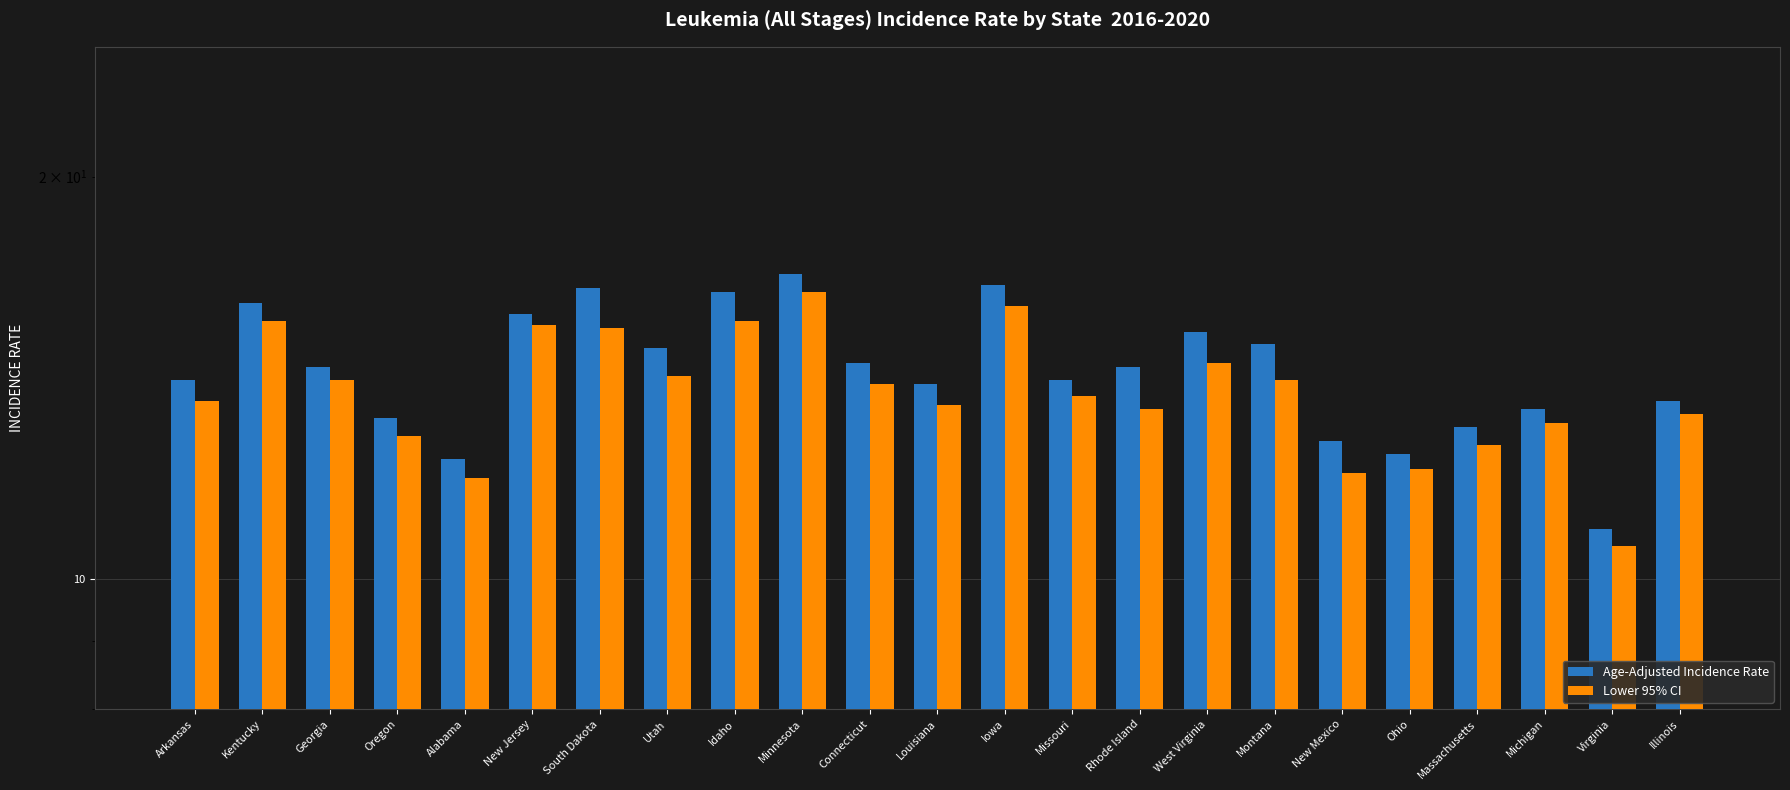

How many values in the Age-Adjusted Incidence Rate series are below 14?

8